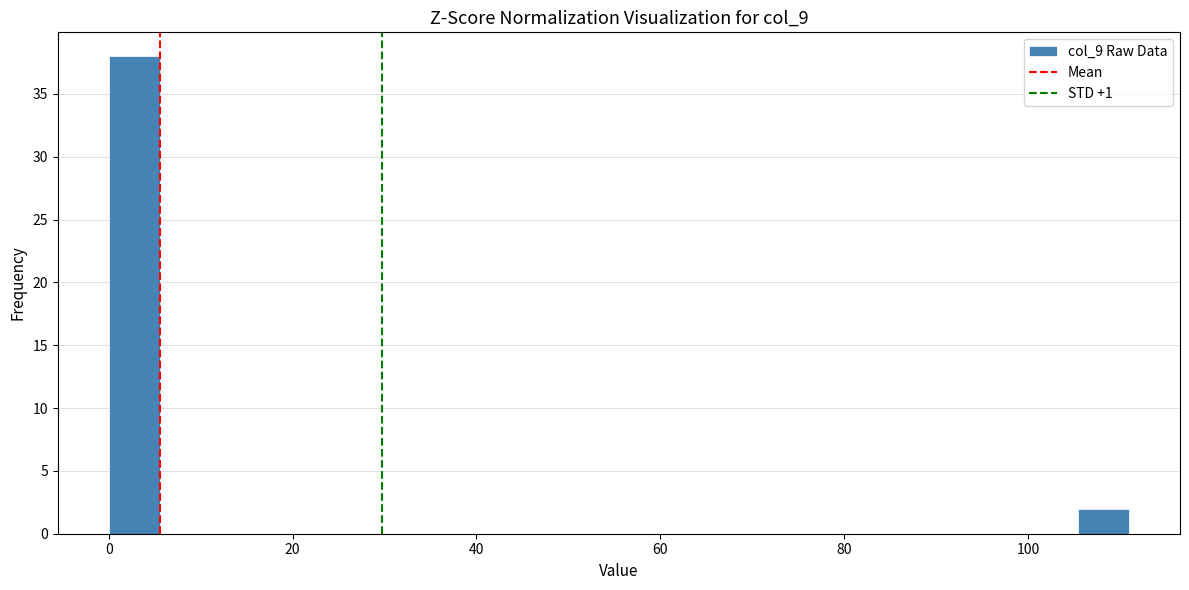

Around what value on the x-axis is the tallest bar? Give the approximate position of its centre, as read against the axis.

2